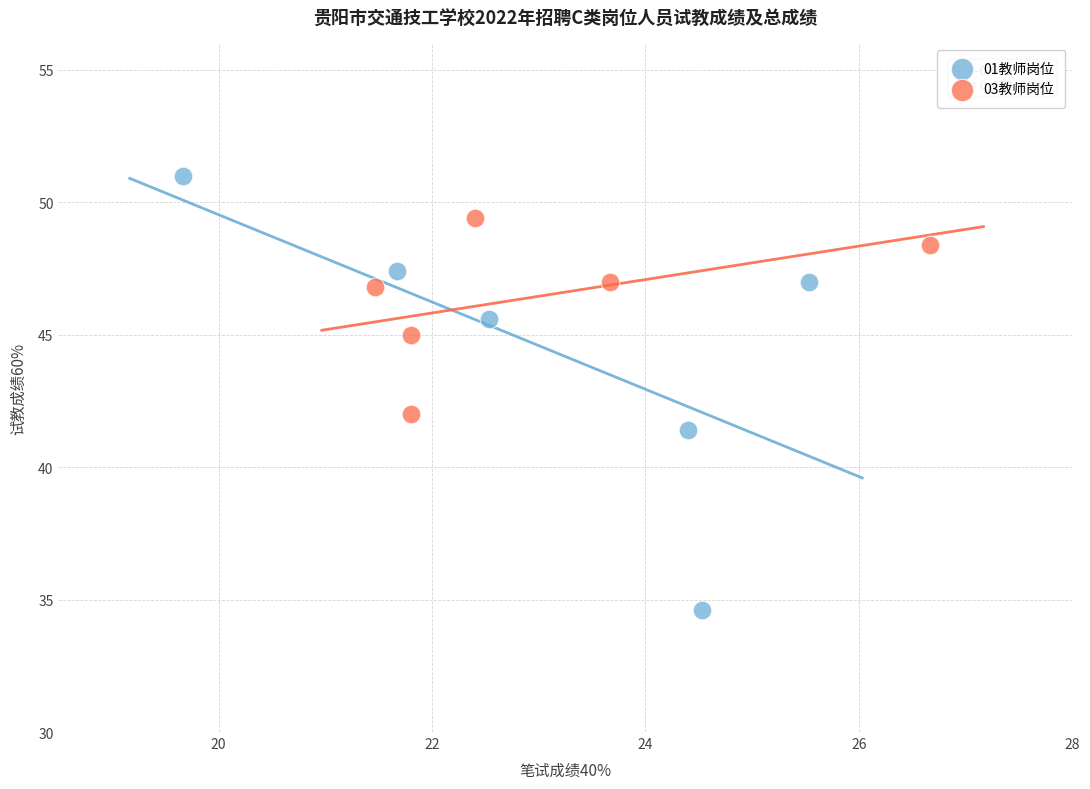

Which series contains the lowest Y value?

01教师岗位